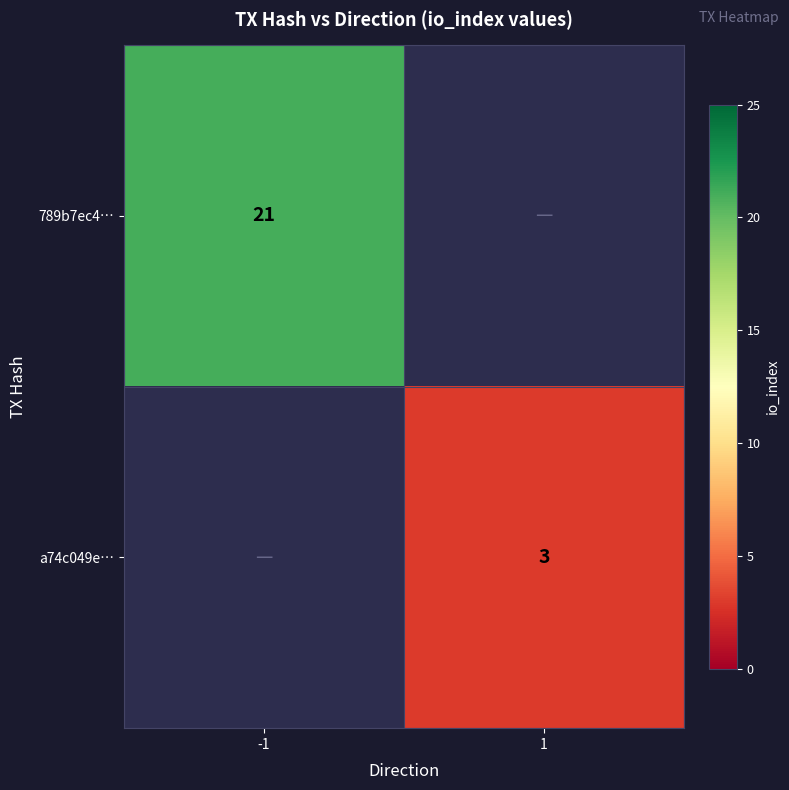

Which label corresponds to the smallest value in the chart?

1